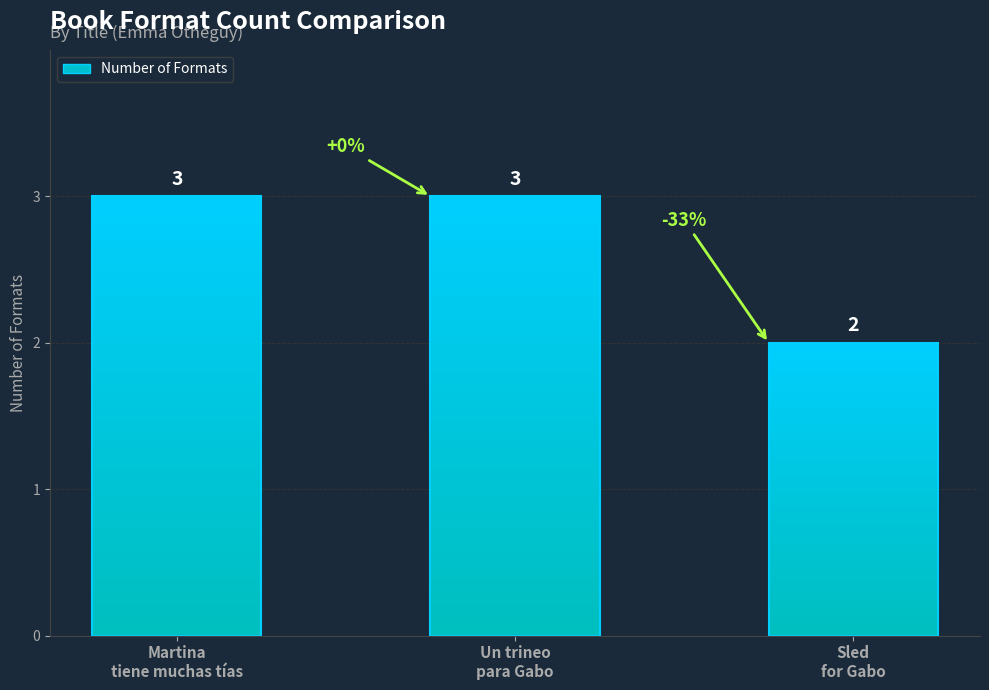

What is the approximate value at Martina
tiene muchas tías?

3